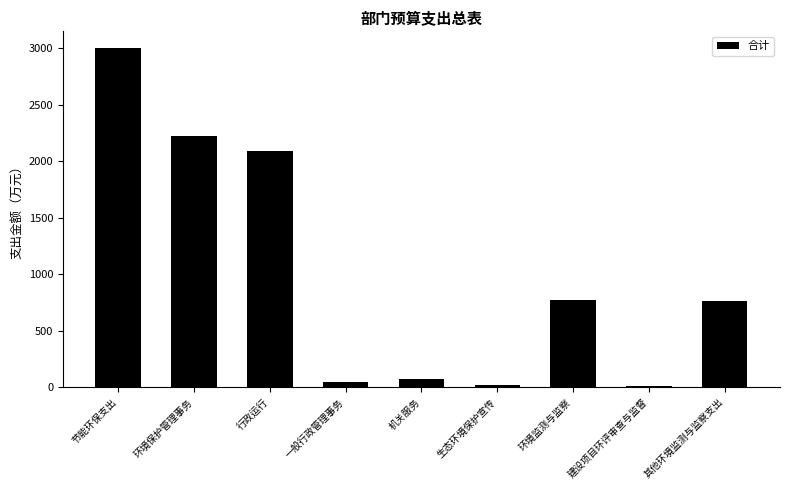

What is the ratio of the value at 环境监测与监察 to the value at 环境保护管理事务?

0.3